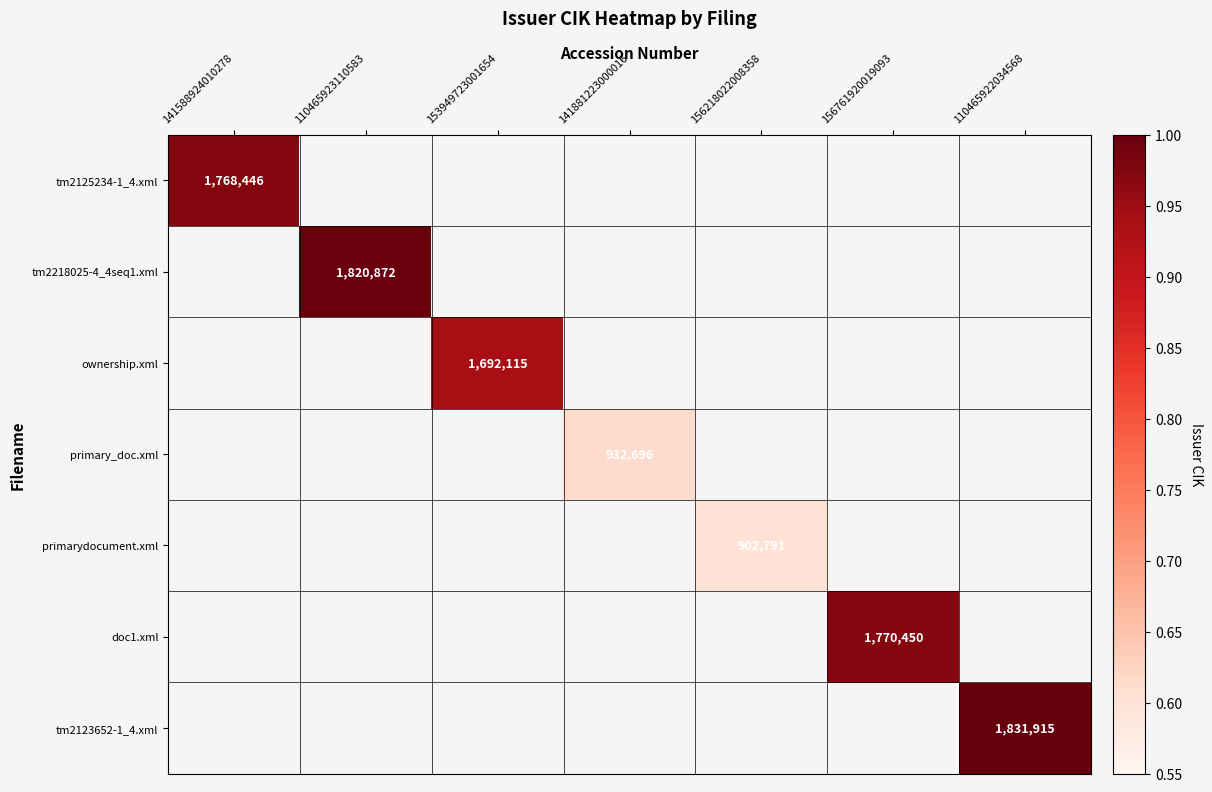

At 156761920019093, list the series in order from smallest to largest.

tm2125234-1_4.xml, tm2218025-4_4seq1.xml, ownership.xml, primary_doc.xml, primarydocument.xml, doc1.xml, tm2123652-1_4.xml